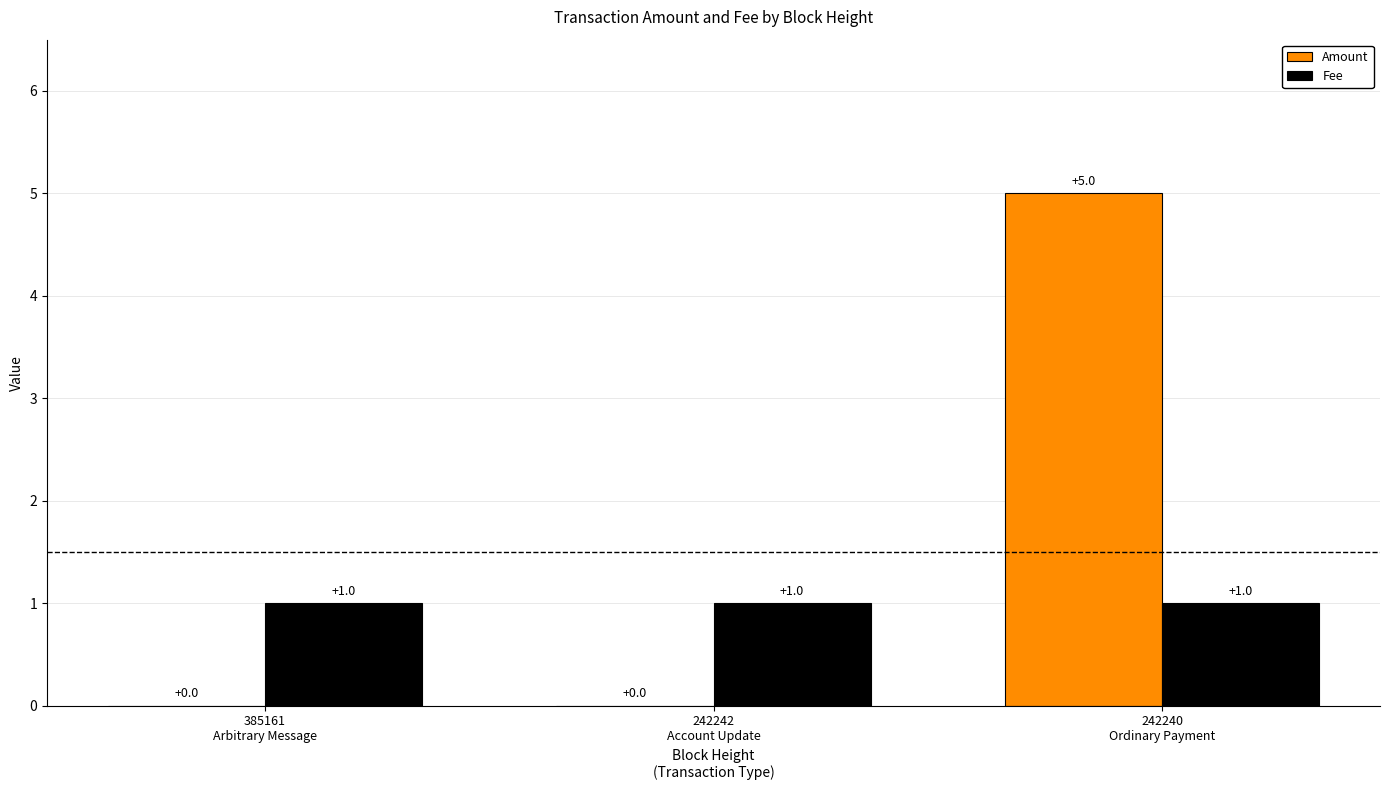

How many Amount values are between 0 and 5?

3